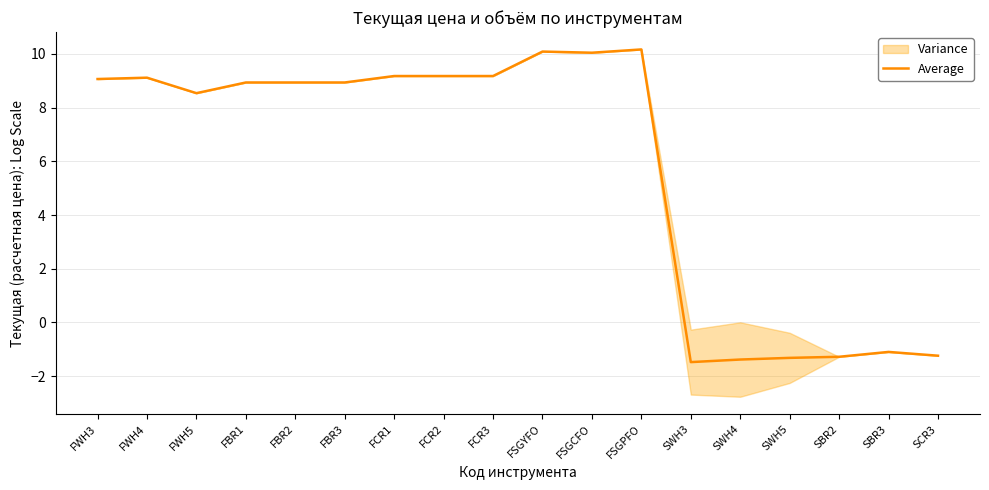

Where is the first local maximum?

FWH4